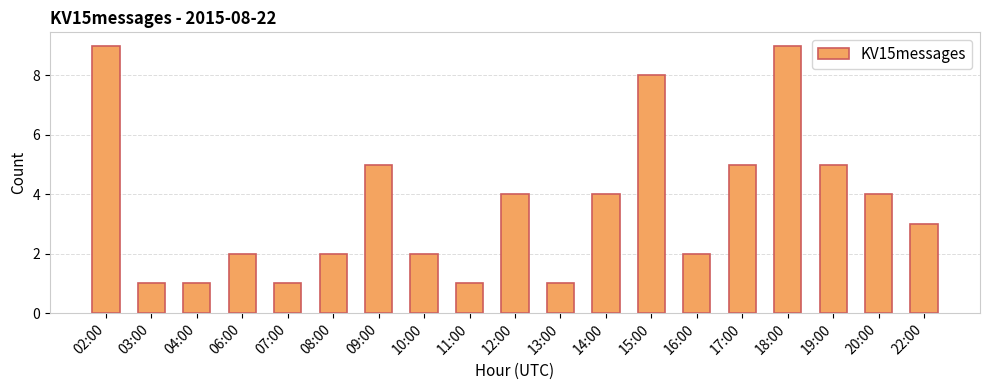

What is the minimum value shown in the chart?

1